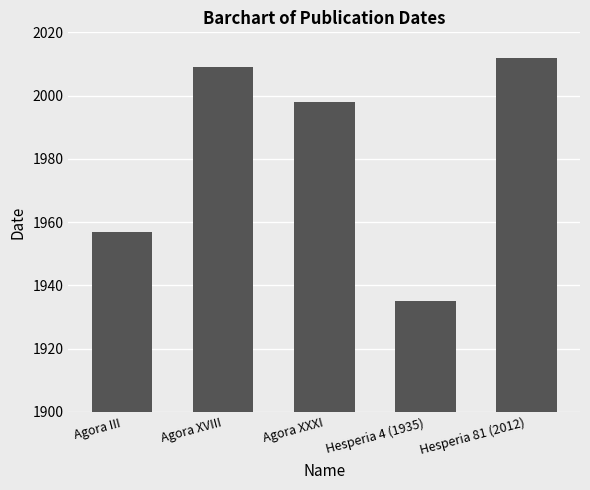

Reading left to right, extract all data points from this chart.

1957	2009	1998	1935	2012